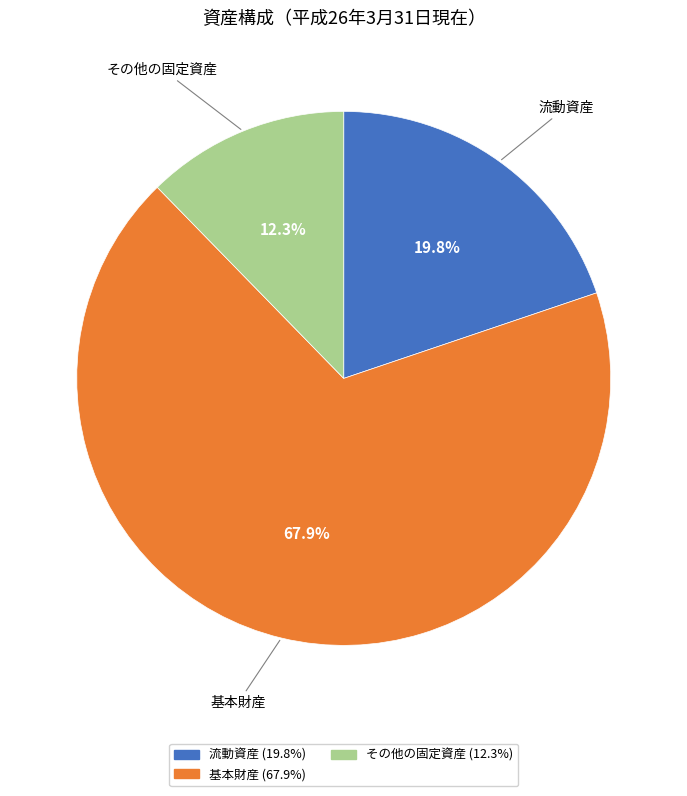

Which category accounts for the majority?

基本財産